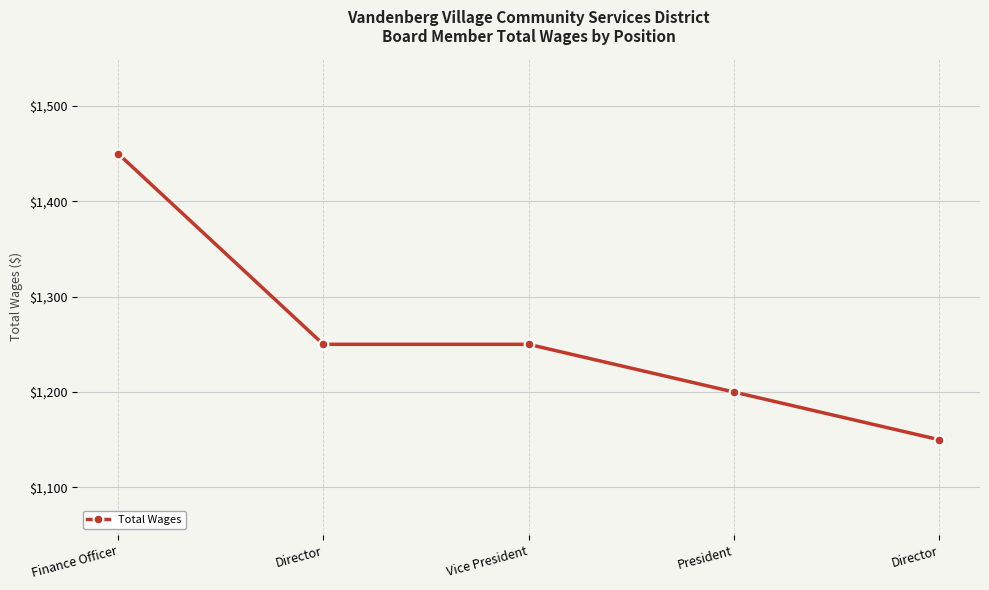

Count the number of data series in this chart.

1